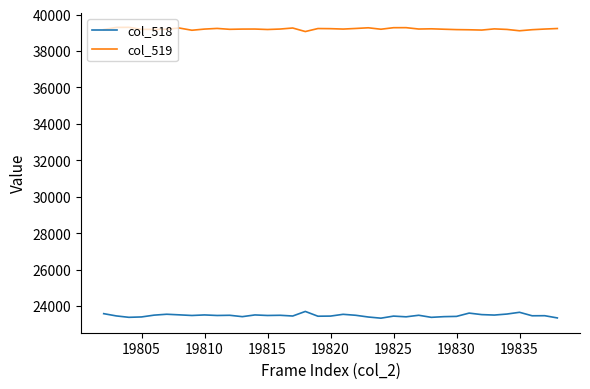

True or false: col_518 and col_519 intersect in this chart.

False